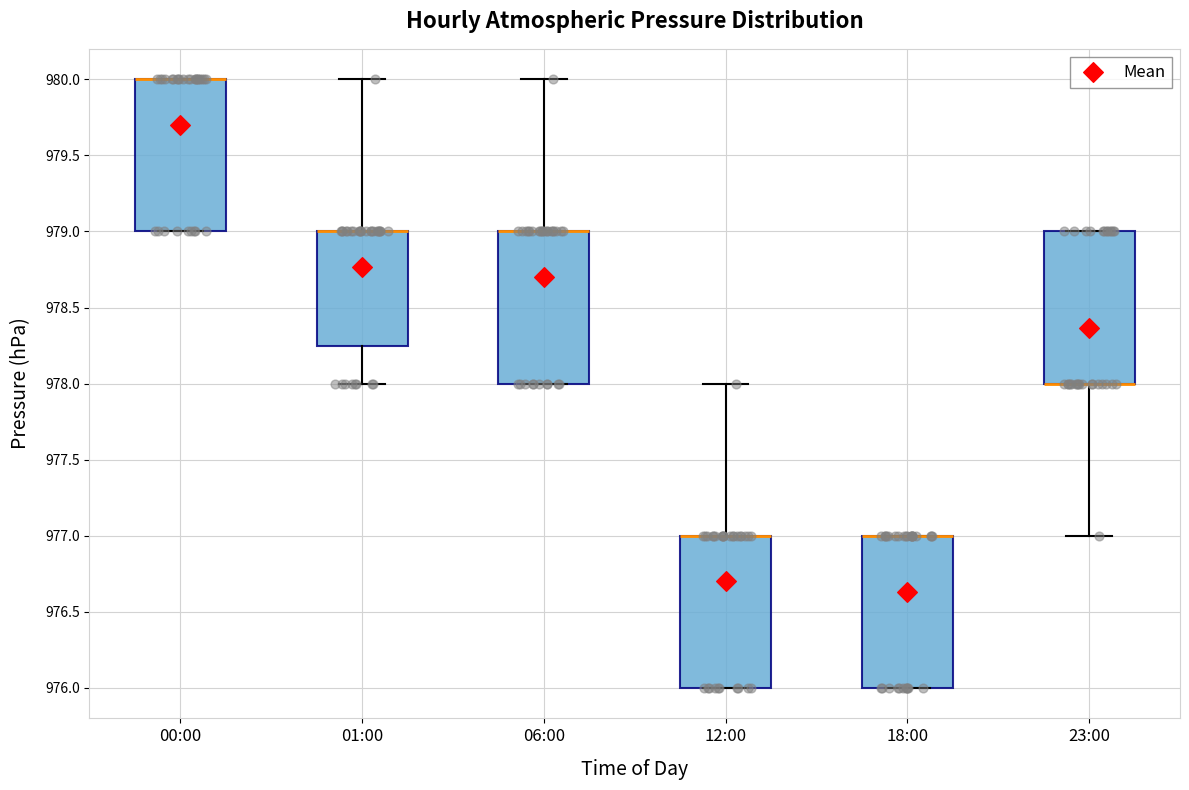

Reading left to right, transcribe this box plot: for each box, give where its median line is, the range the box spans, and where its two whiskers end, as read against the y-axis. The values are not printed on the chart, so give them approximately, as read against the axis.

00:00: median 980.00 (drawn on the box's upper edge), box 979.00 to 980.00, whiskers 979.00 to 980.00
01:00: median 979.00 (drawn on the box's upper edge), box 978.25 to 979.00, whiskers 978.00 to 980.00
06:00: median 979.00 (drawn on the box's upper edge), box 978.00 to 979.00, whiskers 978.00 to 980.00
12:00: median 977.00 (drawn on the box's upper edge), box 976.00 to 977.00, whiskers 976.00 to 978.00
18:00: median 977.00 (drawn on the box's upper edge), box 976.00 to 977.00, whiskers 976.00 to 977.00
23:00: median 978.00 (drawn on the box's lower edge), box 978.00 to 979.00, whiskers 977.00 to 979.00